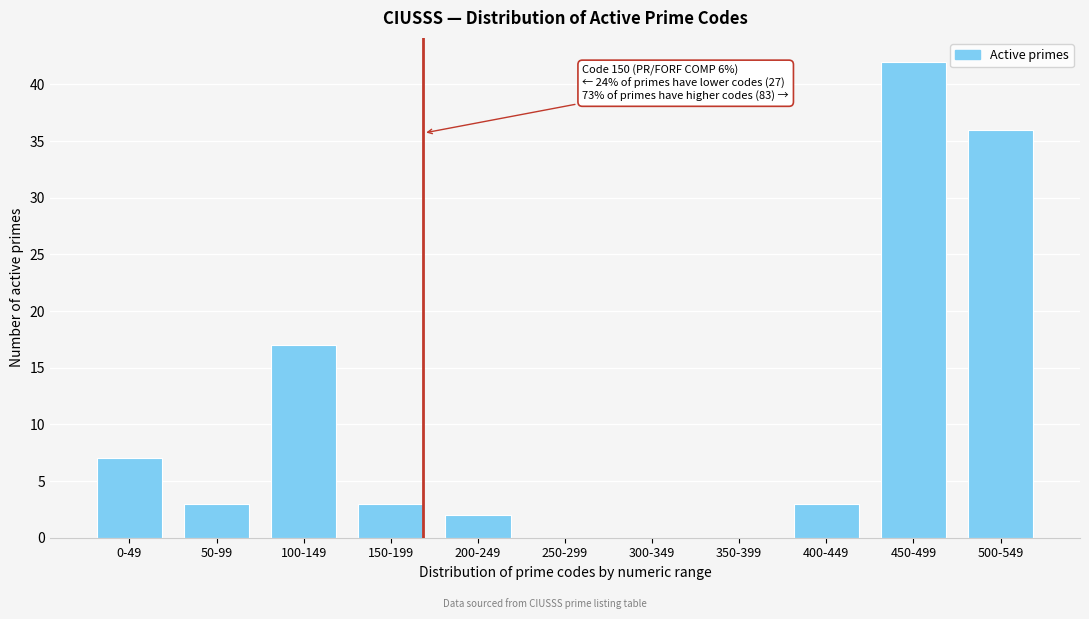

Reading left to right, list all the values displayed in this chart.

0-49=7	50-99=3	100-149=17	150-199=3	200-249=2	250-299=0	300-349=0	350-399=0	400-449=3	450-499=42	500-549=36